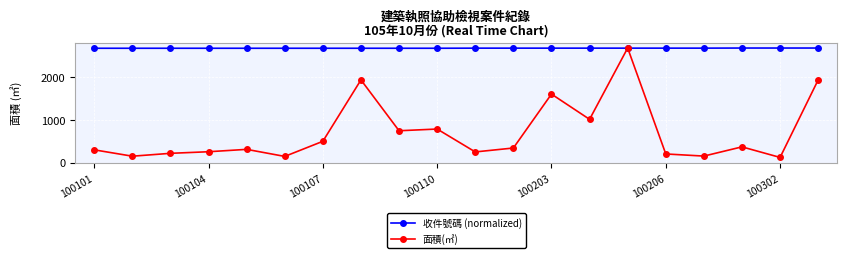

How many categories are shown in the chart?

20